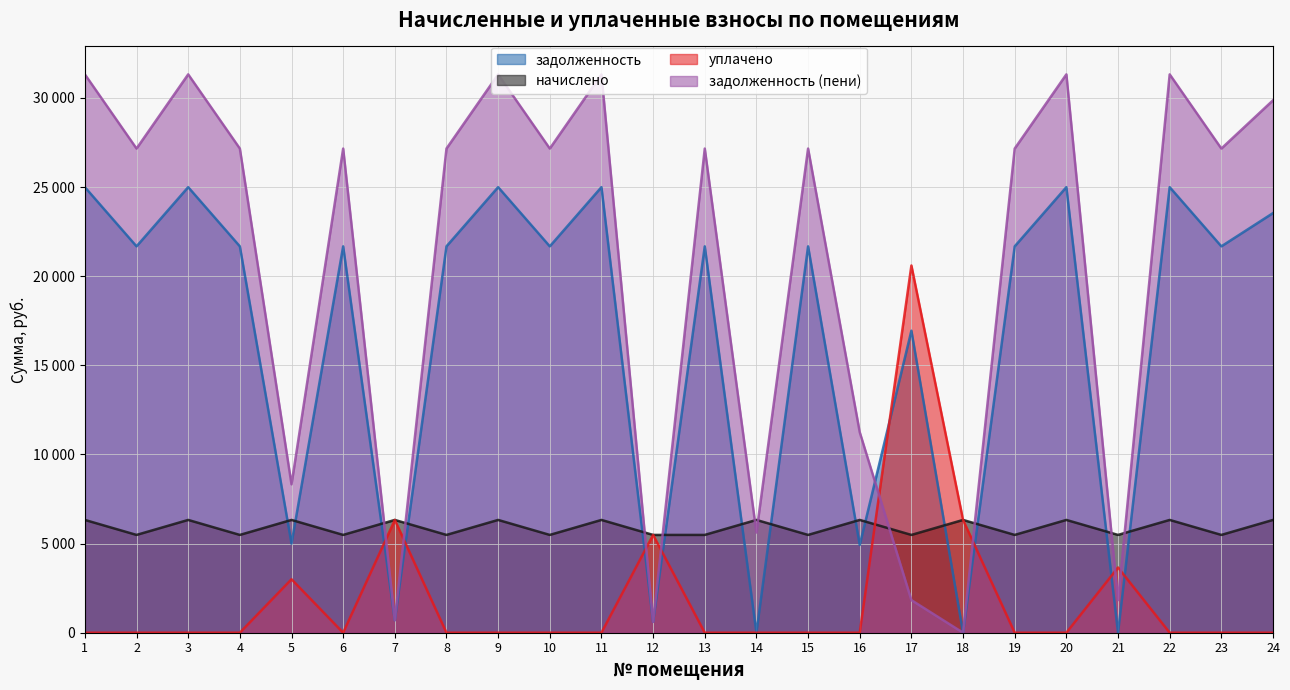

The value of задолженность (пени) at 20 is 31326.1. True or false?

True